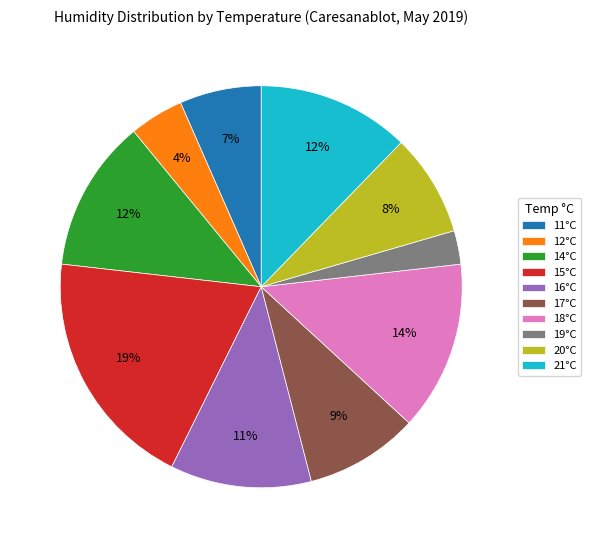

Is there any slice that represents more than half of the pie?

No